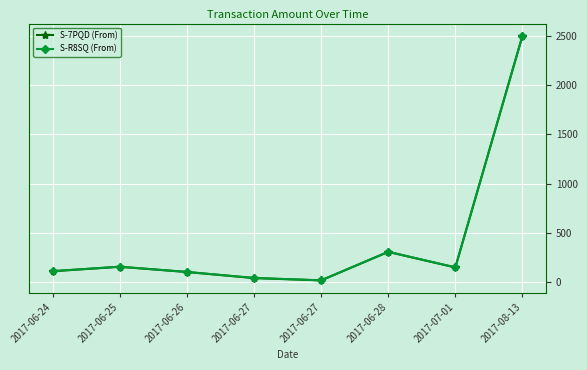

Rank the categories by S-7PQD (From) value from highest to lowest.

2017-08-13, 2017-06-28, 2017-06-25, 2017-07-01, 2017-06-24, 2017-06-26, 2017-06-27, 2017-06-27